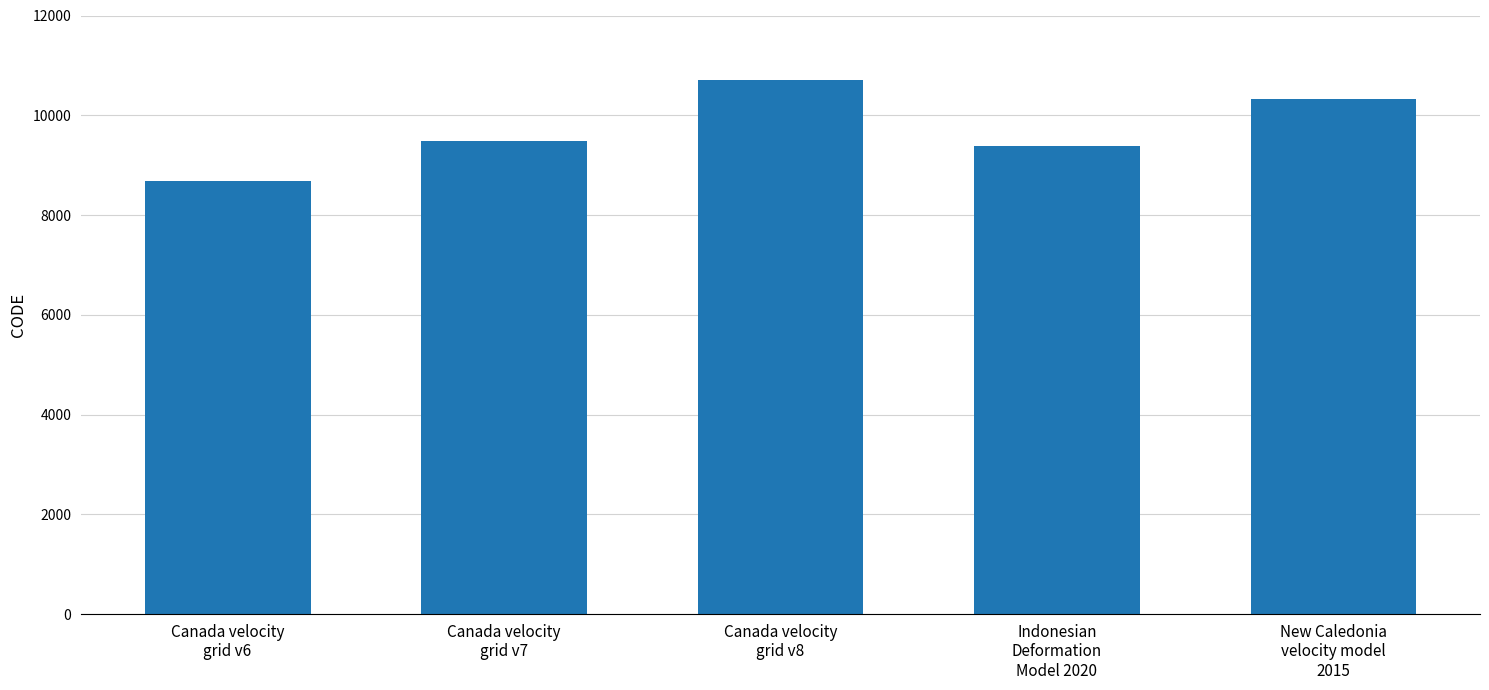

Is it true that the value at Indonesian
Deformation
Model 2020 is 4755?

False